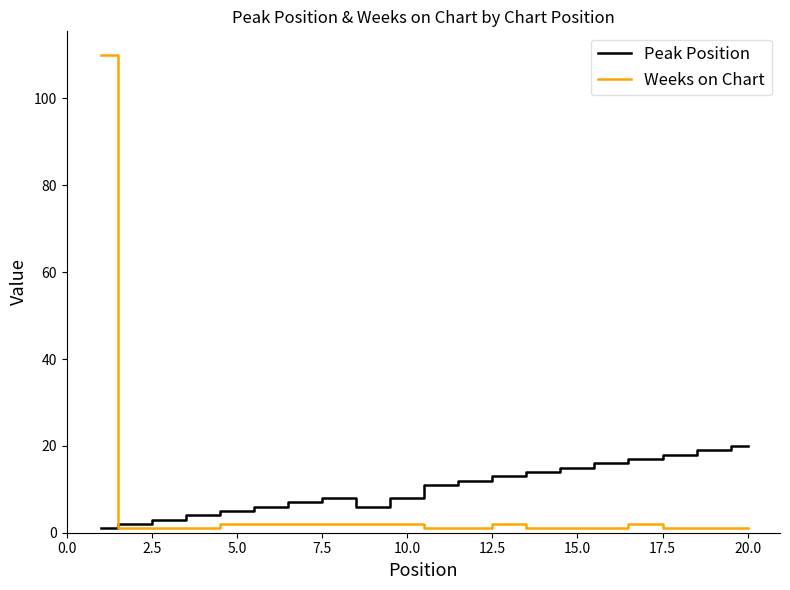

How many times do Peak Position and Weeks on Chart cross each other?

1